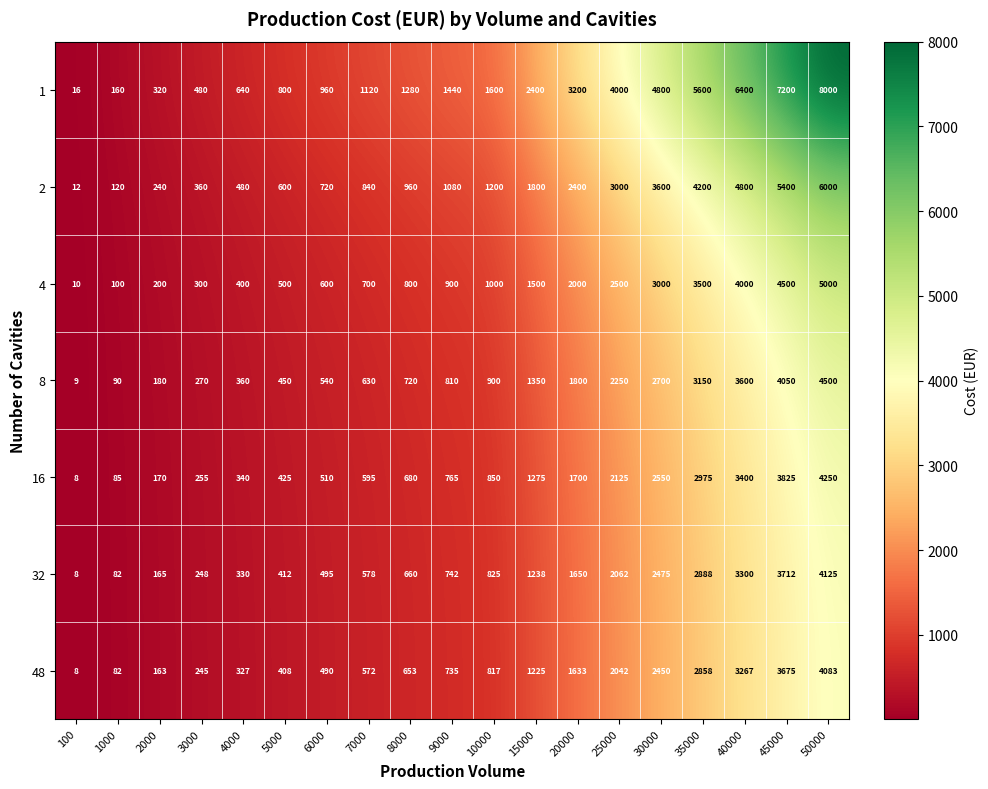

What is the spread (max minus min) of values at 50000?

3917